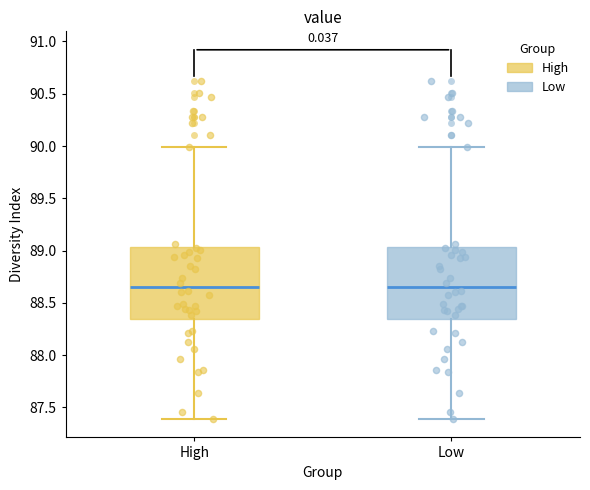

Reading left to right, read every box against the y-axis: the position of its median line, the range the box covers, and the ends of its whiskers. The values are not printed on the chart, so give them approximately, as read against the axis.

High: median 88.65, box 88.35 to 89.05, whiskers 87.40 to 90.00
Low: median 88.65, box 88.35 to 89.05, whiskers 87.40 to 90.00